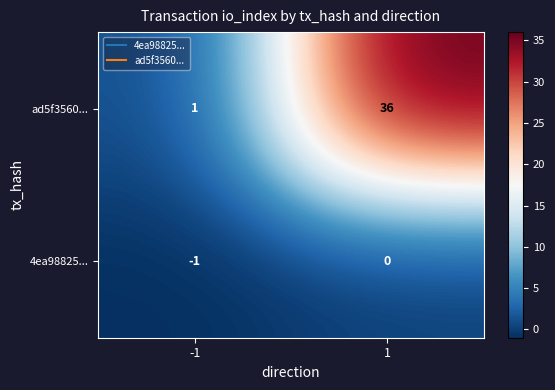

What is the sum of all ad5f3560... values?

37